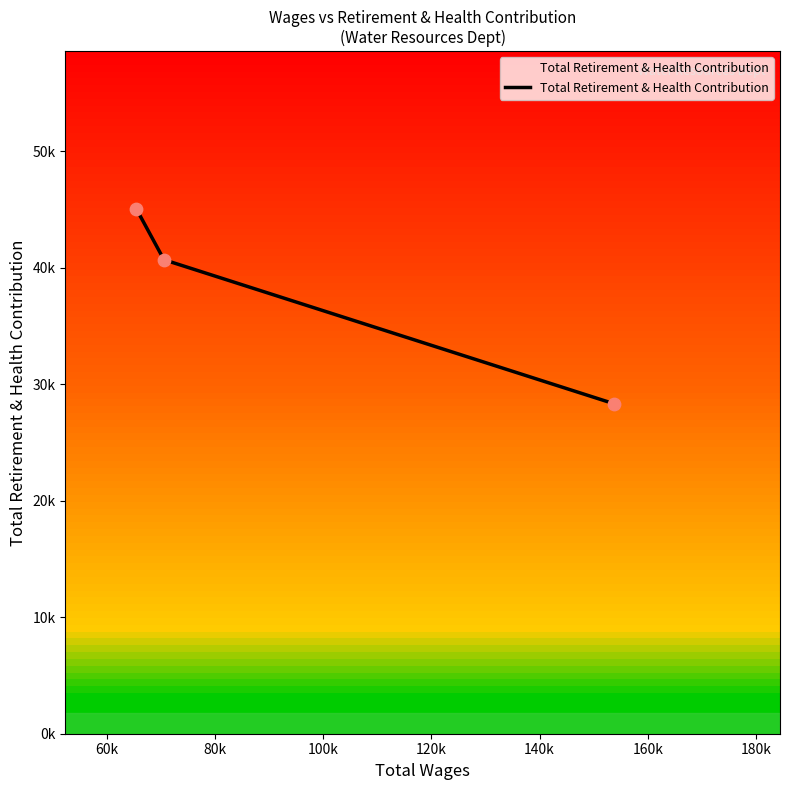

Is this an area chart (filled region under the line)?

Yes